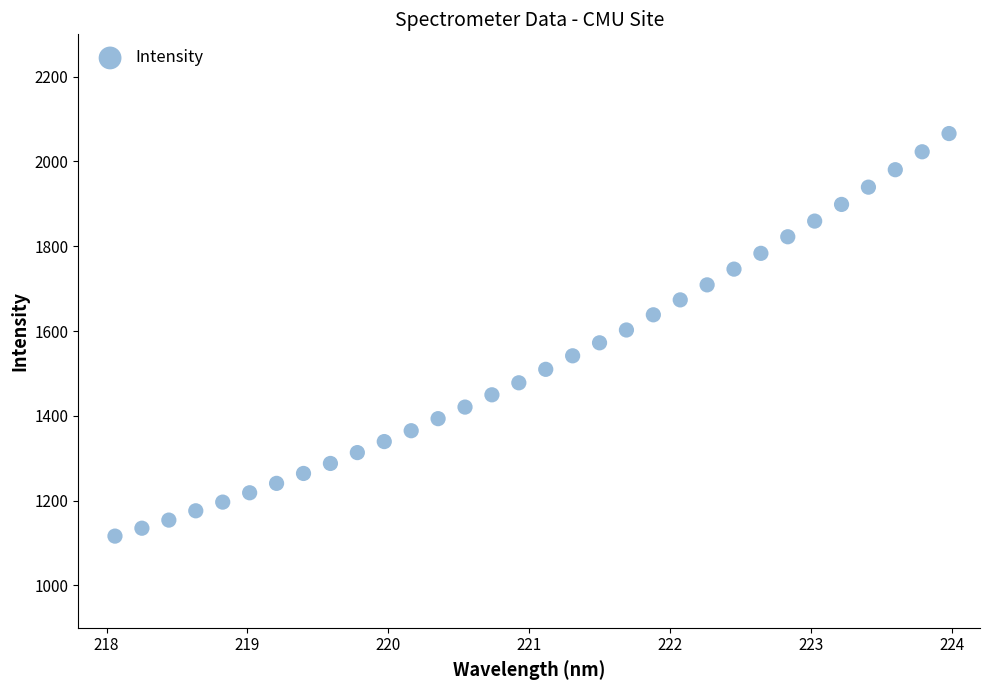

What is the range of Y values (max minus min)?

949.7